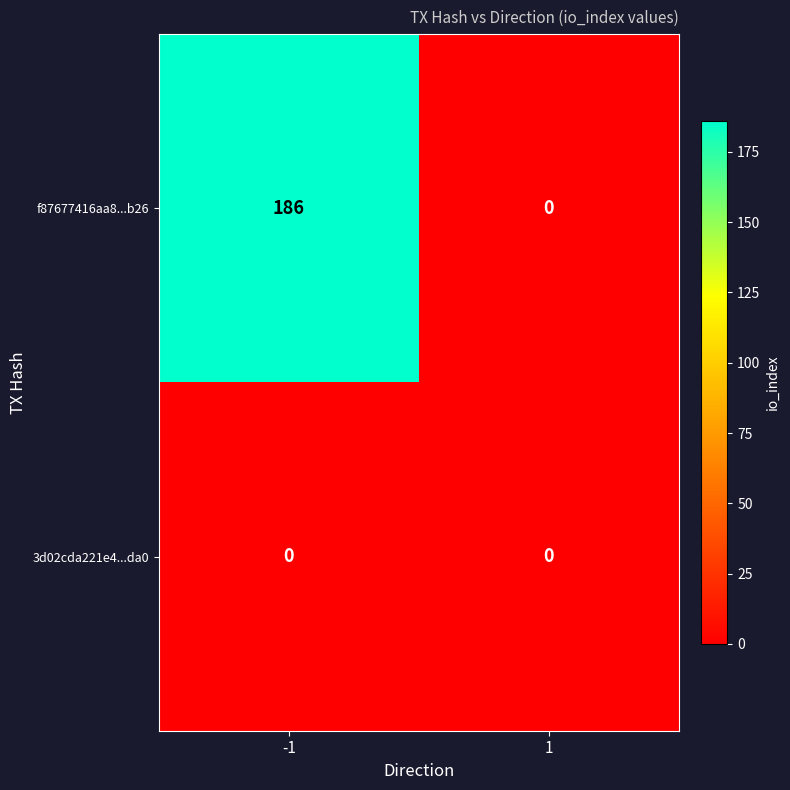

Reading left to right, what are all the values shown in this chart?

f87677416aa8...b26: -1=186	1=0
3d02cda221e4...da0: -1=0	1=0